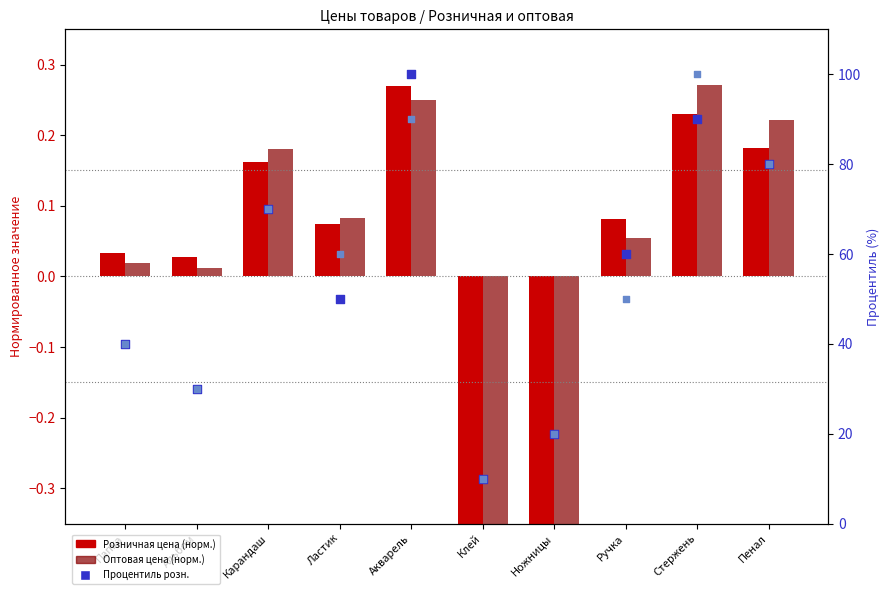

Which series has the largest total across all categories?

Процентиль розн.